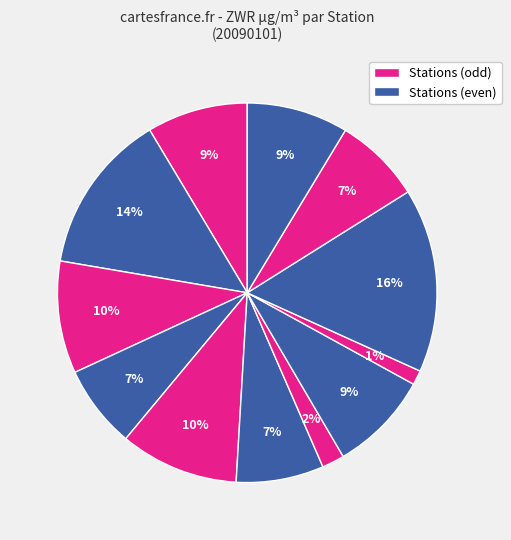

How many segments does this pie chart have?

12